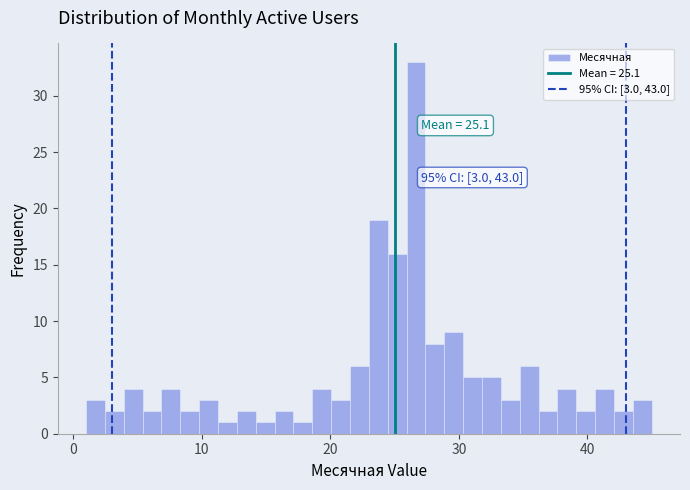

Around what value on the x-axis is the tallest bar? Give the approximate position of its centre, as read against the axis.

27